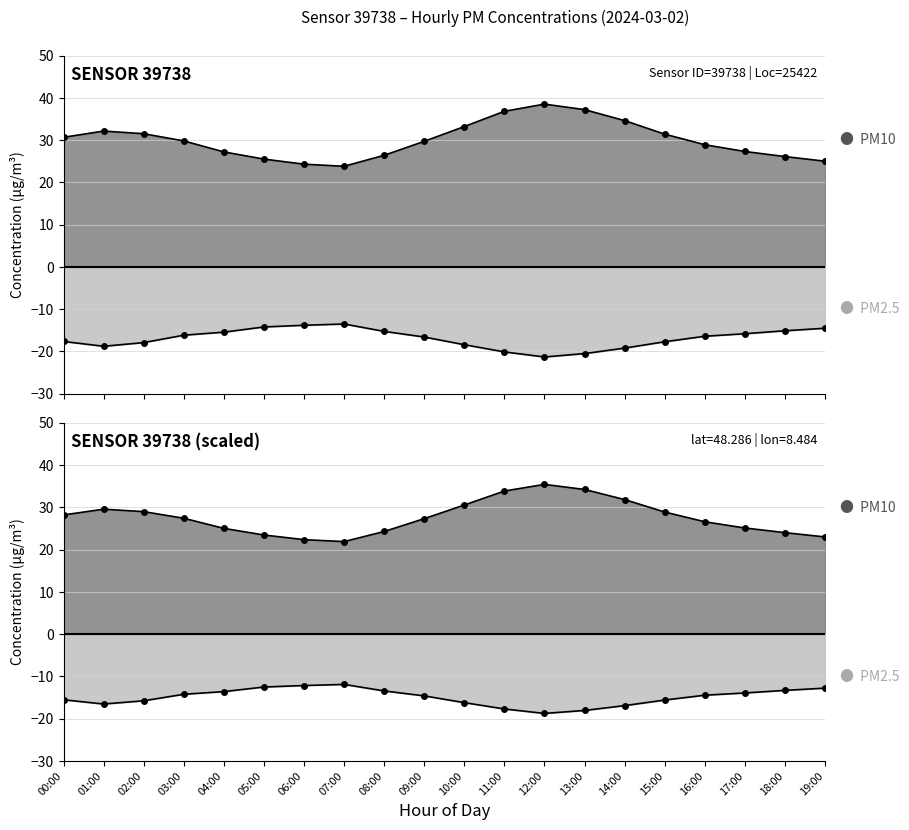

Rank the series at 10:00 from highest to lowest value.

PM10 (P1), PM2.5 (P2)